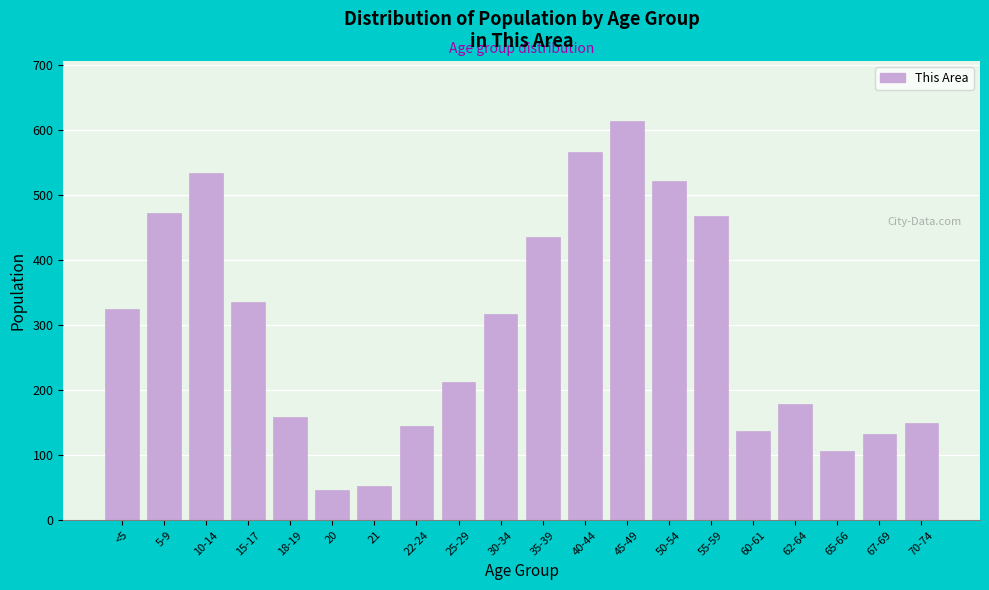

Reading left to right, extract all data points from this chart.

<5=325	5-9=472	10-14=533	15-17=336	18-19=159	20=46	21=52	22-24=145	25-29=213	30-34=317	35-39=435	40-44=566	45-49=614	50-54=522	55-59=468	60-61=137	62-64=179	65-66=107	67-69=133	70-74=149